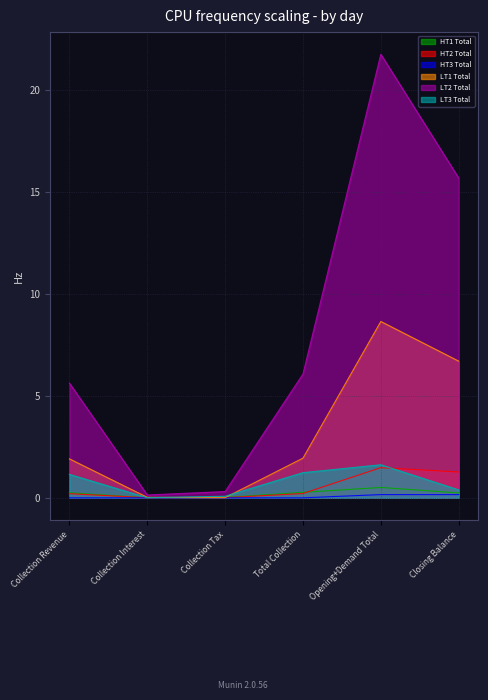

Count the number of data series in this chart.

6